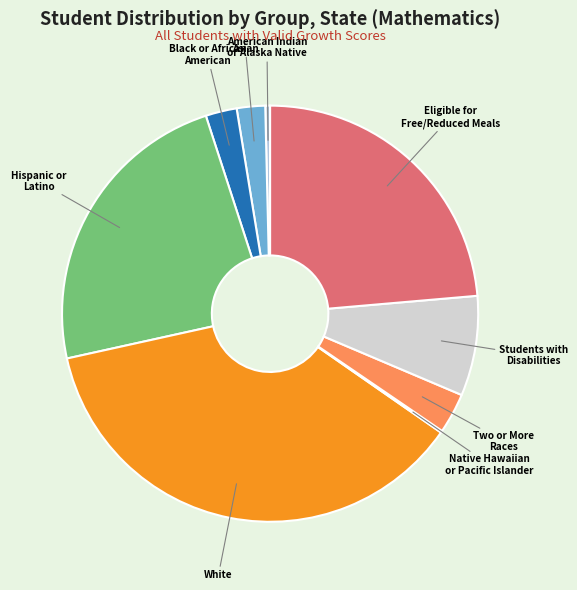

Which has a higher value, American Indian or Alaska Native or Two or More Races?

Two or More Races